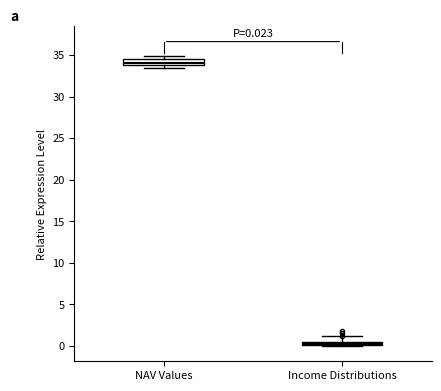

Which box has the lowest median line?

Income Distributions